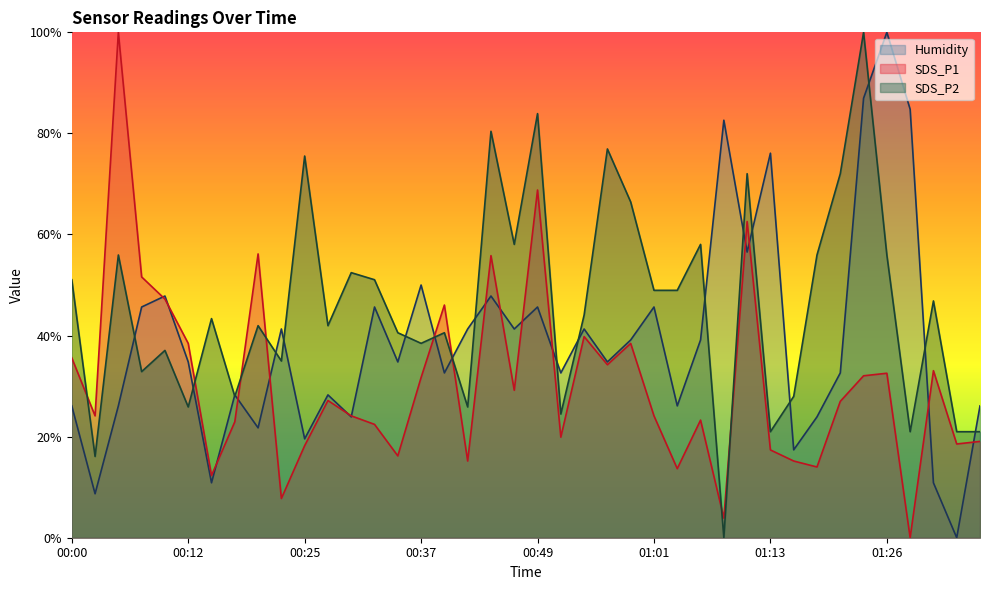

How many interior local peaks does the SDS_P1 series have?

12